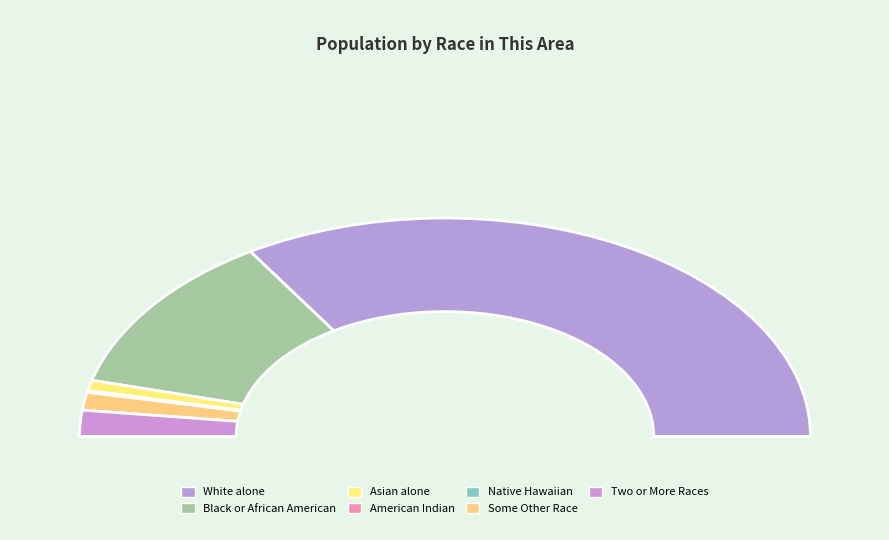

What portion of the pie excludes Native Hawaiian and Other Pacific Islander?

100.0%